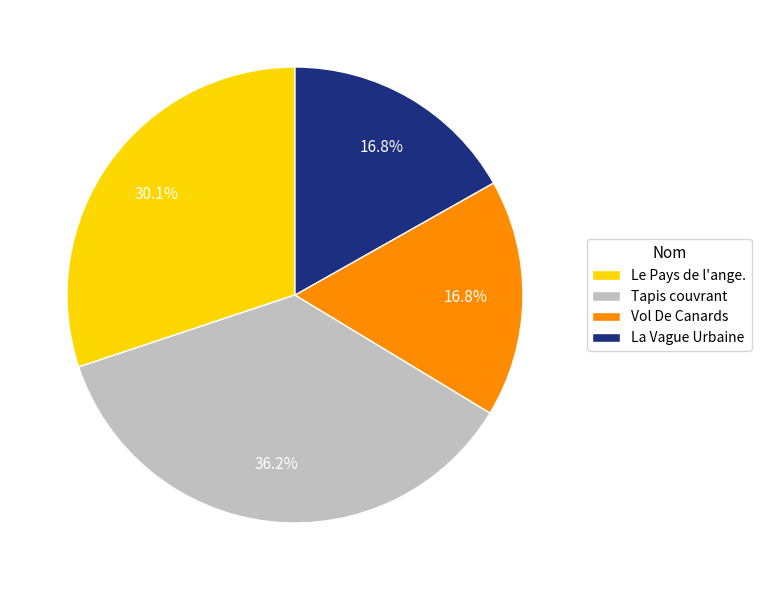

Is it true that La Vague Urbaine is 17% of the pie?

True